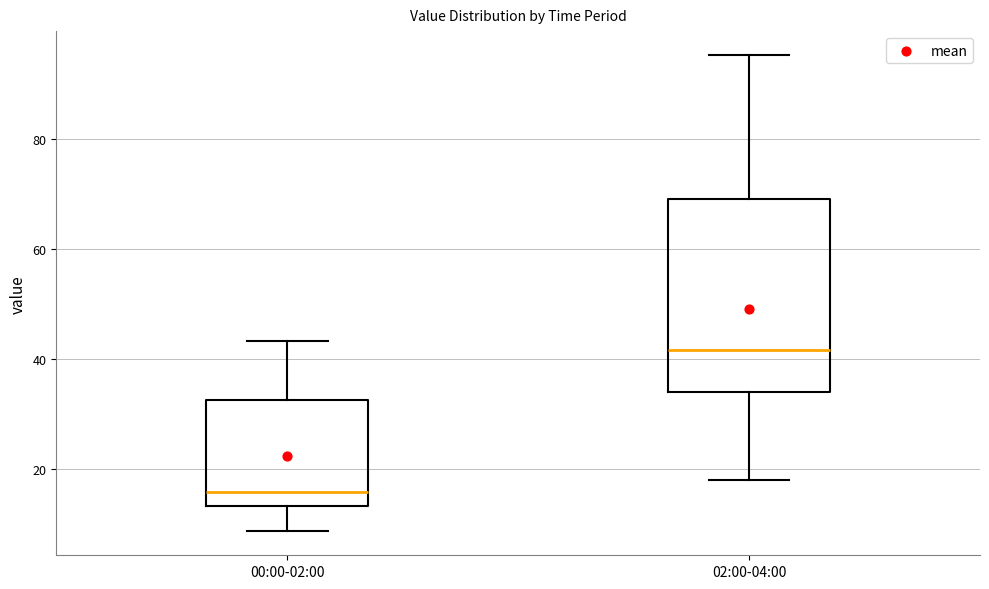

Reading left to right, transcribe this box plot: for each box, give where its median line is, the range the box spans, and where its two whiskers end, as read against the y-axis. The values are not printed on the chart, so give them approximately, as read against the axis.

00:00-02:00: median 16, box 14 to 32, whiskers 8 to 44
02:00-04:00: median 42, box 34 to 70, whiskers 18 to 96